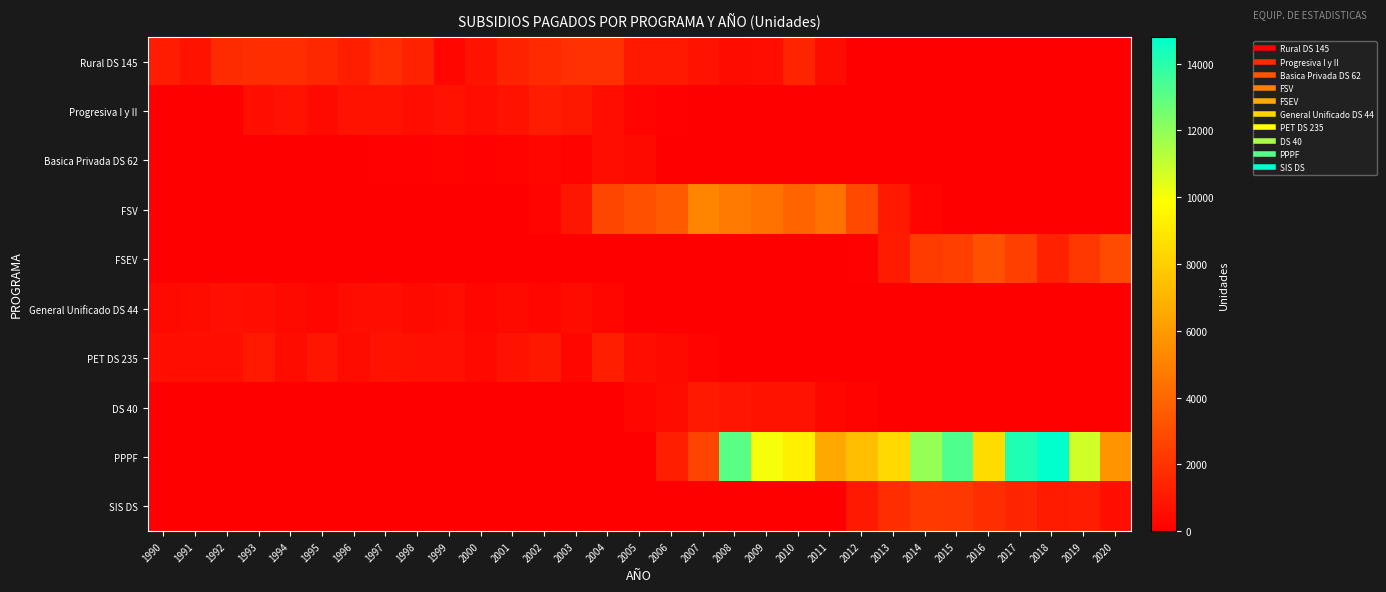

Which has a higher value, 2005 or 1990?

1990